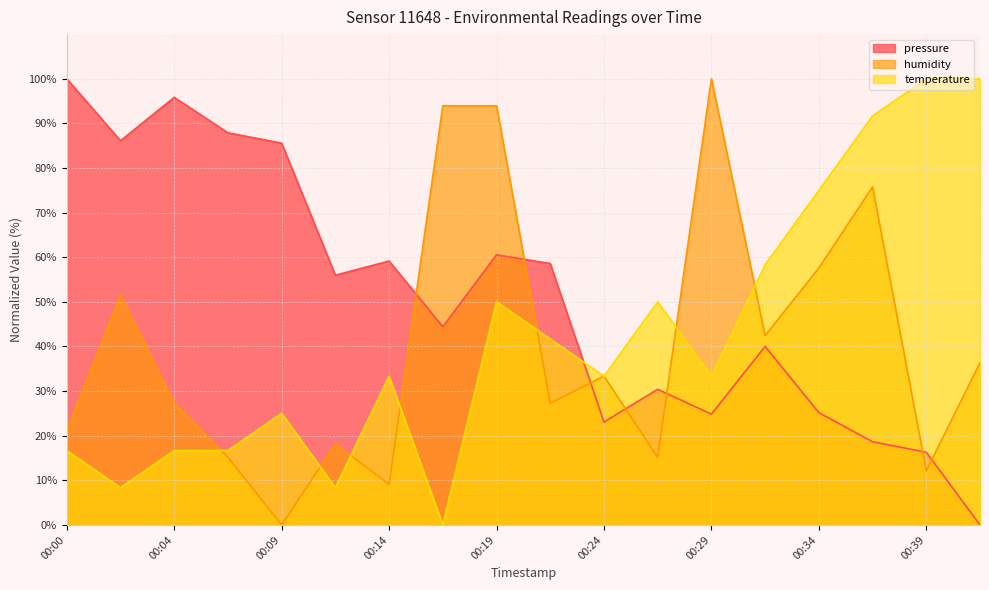

What is the difference between the second highest and second lowest values in the humidity series?

84.8